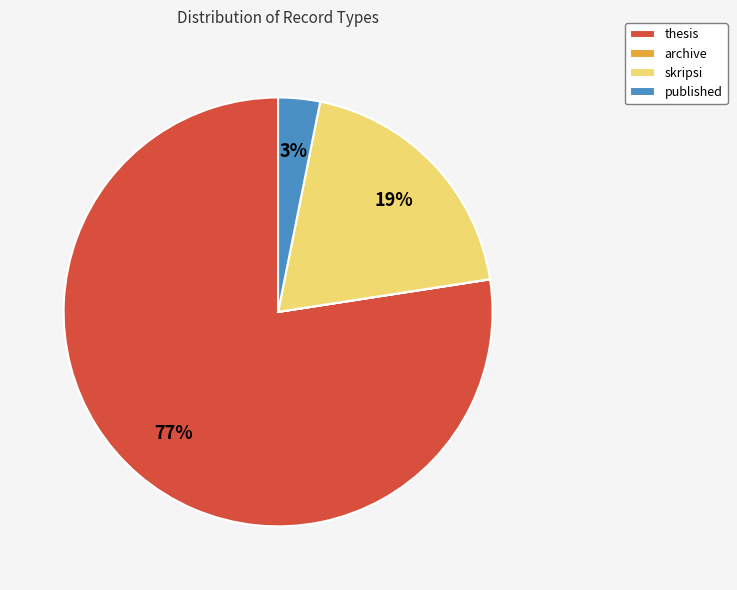

To the nearest percent, what is the combined percentage of thesis and skripsi?

97%